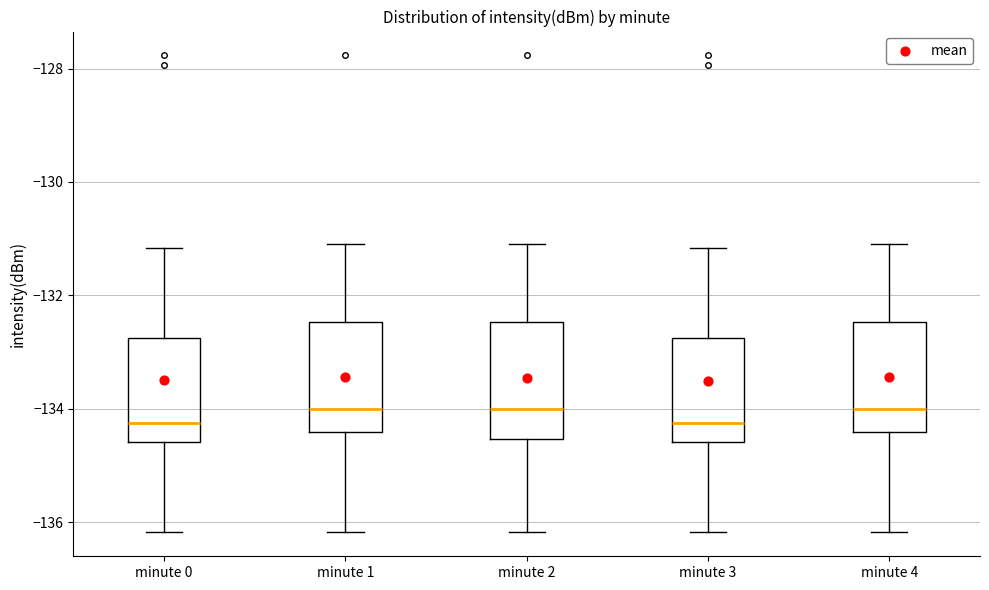

Reading left to right, read every box against the y-axis: the position of its median line, the range the box covers, and the ends of its whiskers. The values are not printed on the chart, so give them approximately, as read against the axis.

minute 0: median -134.2, box -134.6 to -132.8, whiskers -136.2 to -131.2
minute 1: median -134.0, box -134.4 to -132.4, whiskers -136.2 to -131.0
minute 2: median -134.0, box -134.6 to -132.4, whiskers -136.2 to -131.0
minute 3: median -134.2, box -134.6 to -132.8, whiskers -136.2 to -131.2
minute 4: median -134.0, box -134.4 to -132.4, whiskers -136.2 to -131.0